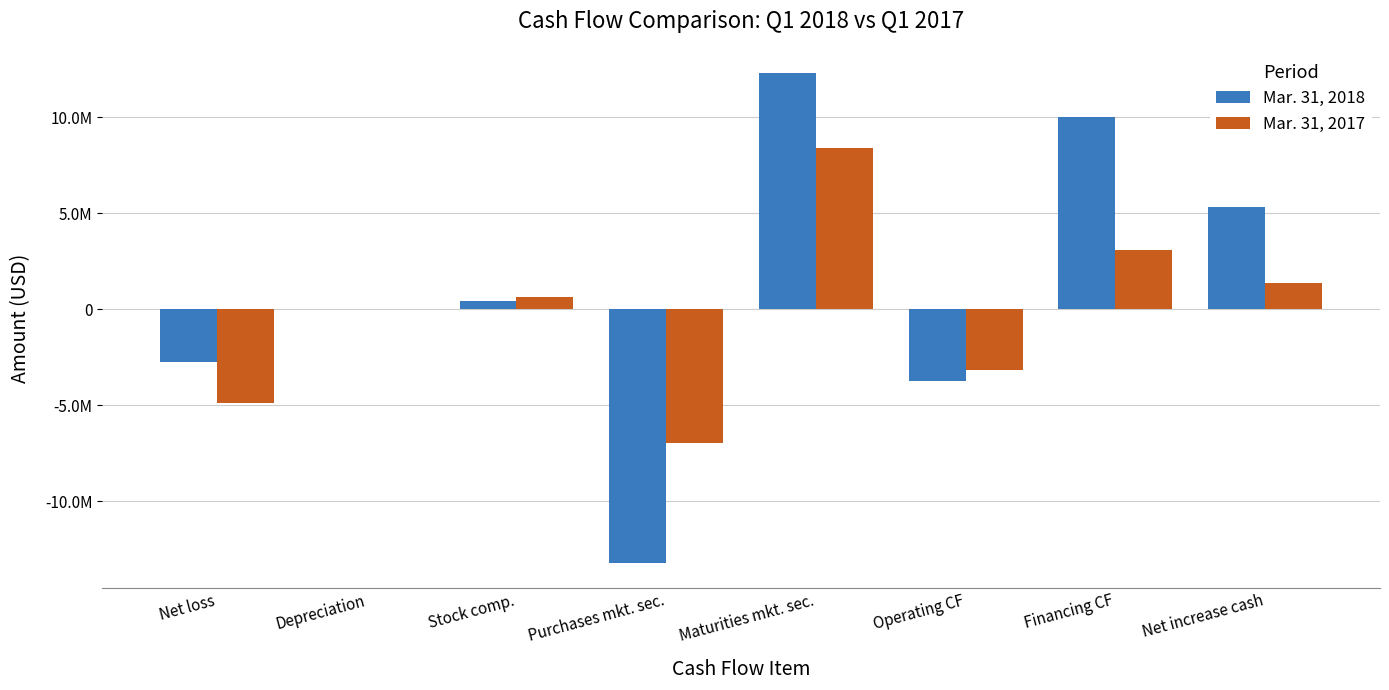

At which label is Mar. 31, 2017 closest to 713948?

Stock comp.